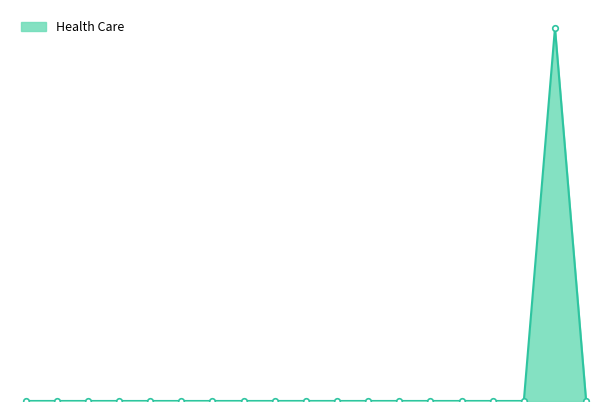

Is this an area chart (filled region under the line)?

Yes